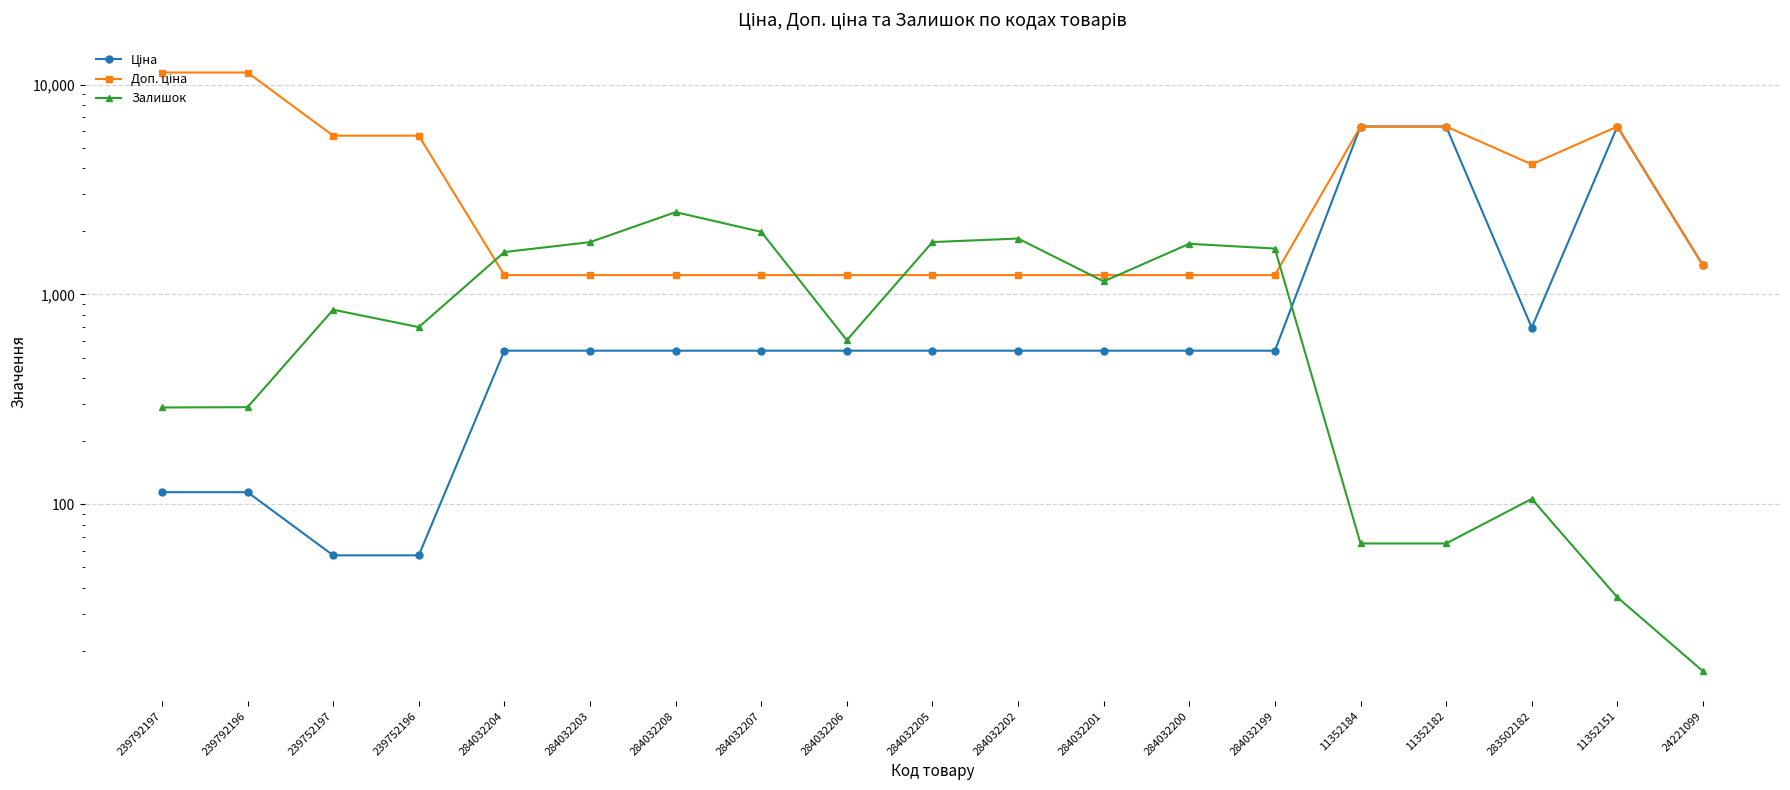

List the labels in order of Залишок value, smallest first.

24221099, 11352151, 11352184, 11352182, 283502182, 239792197, 239792196, 284032206, 239752196, 239752197, 284032201, 284032204, 284032199, 284032200, 284032203, 284032205, 284032202, 284032207, 284032208